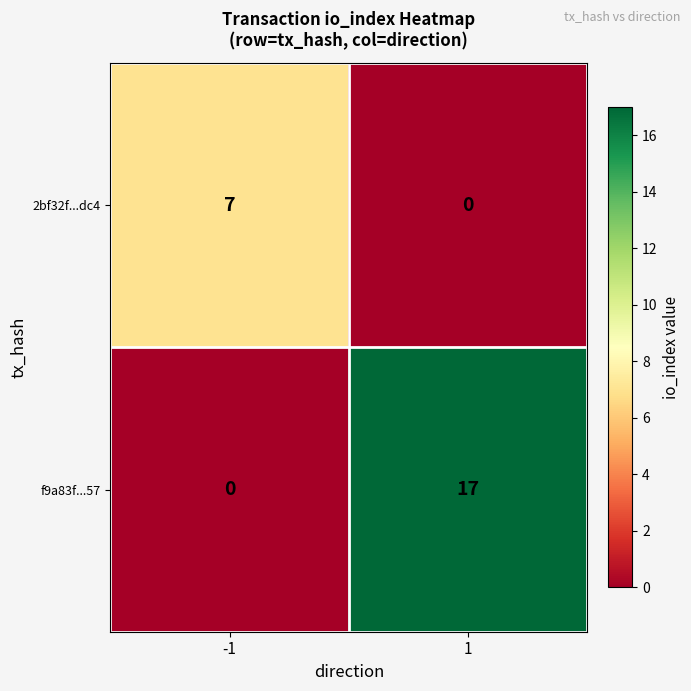

What is the difference between the maximum and minimum values in the 2bf32f...dc4 series?

7